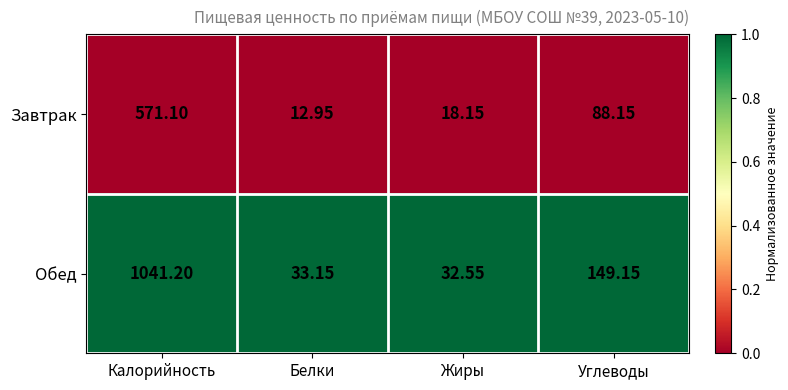

At which category is the sum across all series the highest?

Калорийность